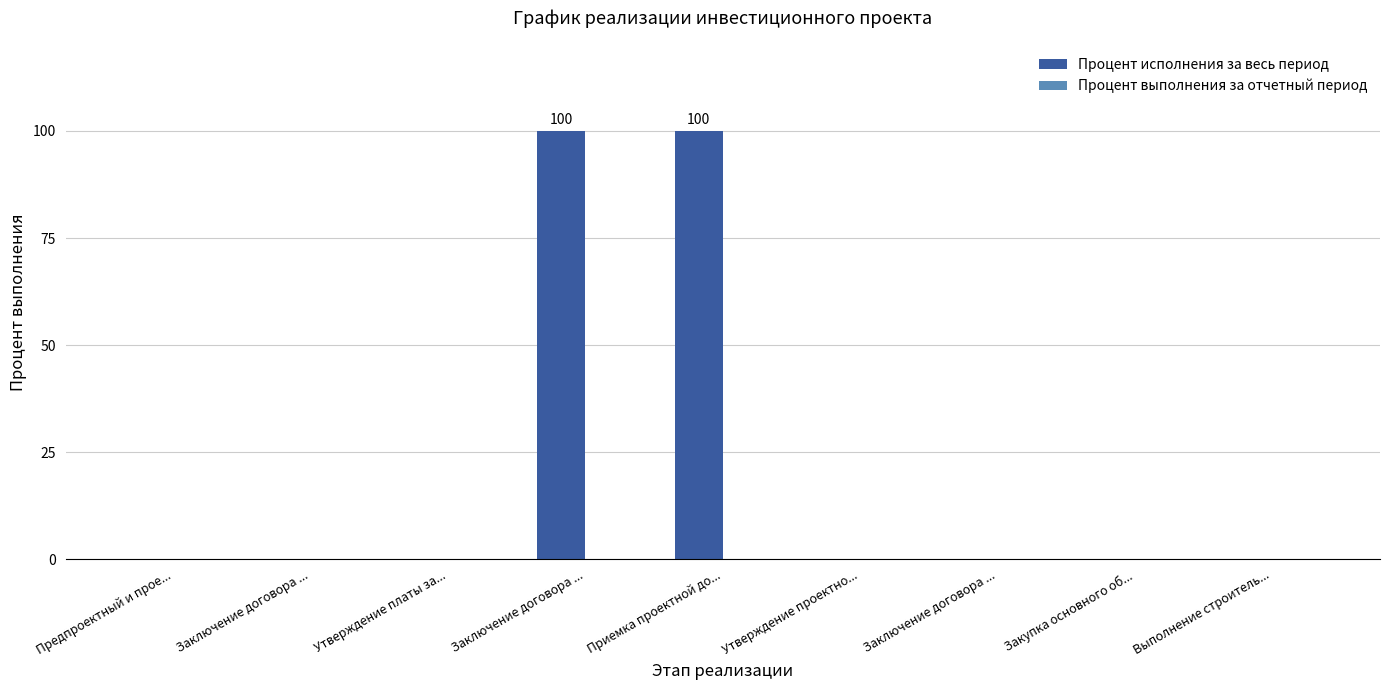

Are the bars horizontal?

No